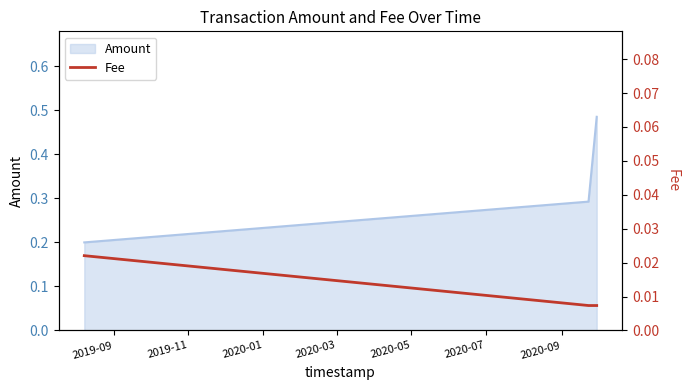

Between 2020-01 and 2019-11, which is larger?

2020-01